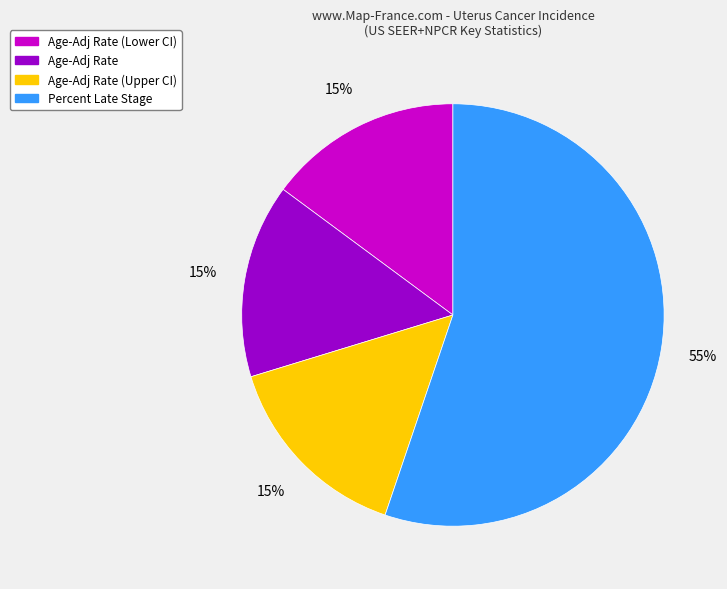

Which has a higher value, Percent Late Stage or Age-Adj Rate (Lower CI)?

Percent Late Stage